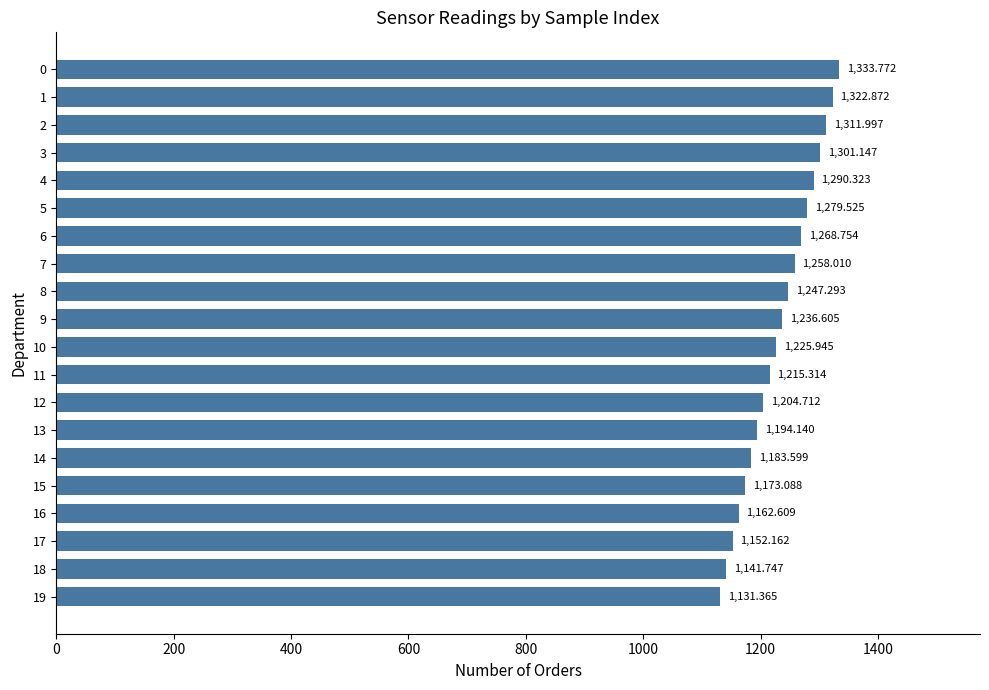

How many categories are shown in the chart?

20